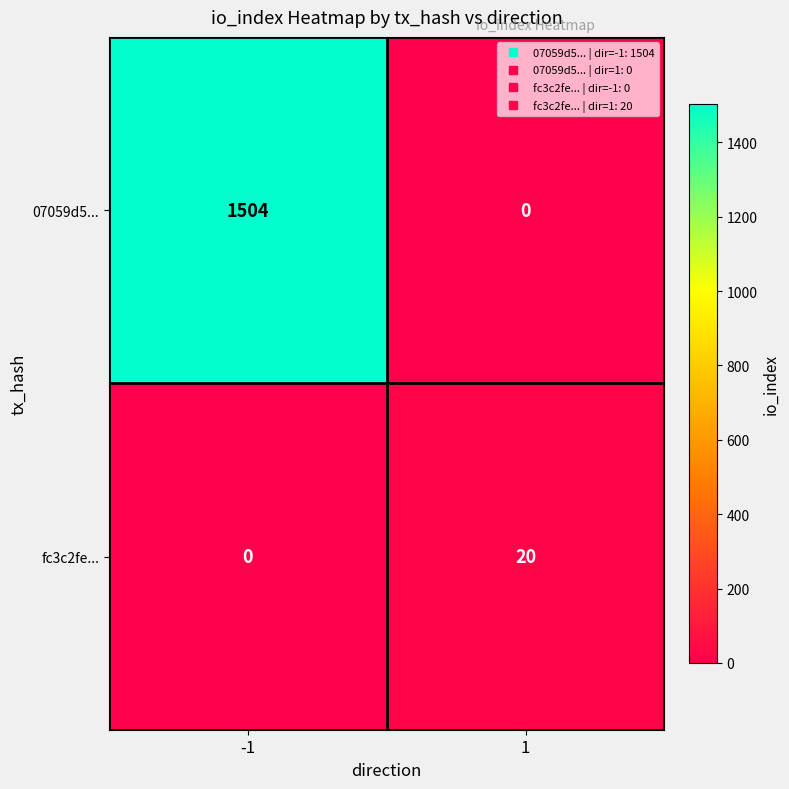

Between -1 and 1, which series saw the biggest shift?

07059d5...